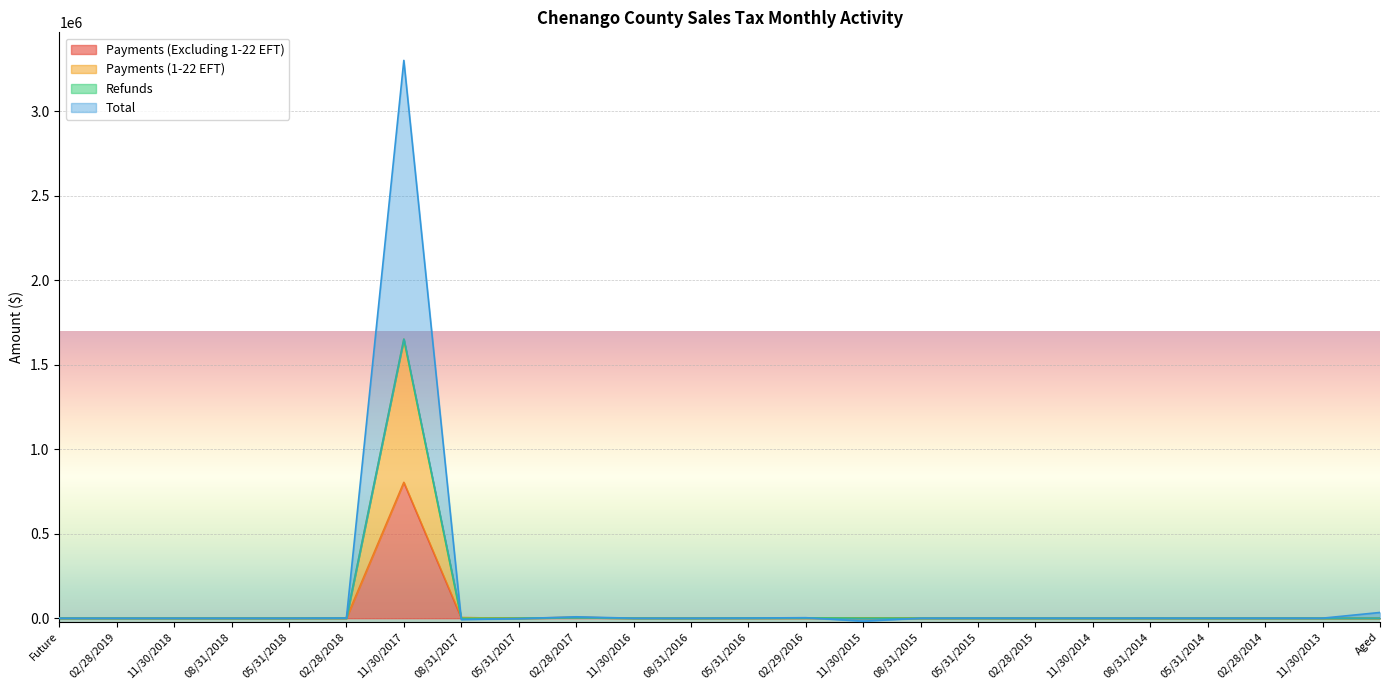

At which label does Payments (Excluding 1-22 EFT) reach its peak?

11/30/2017